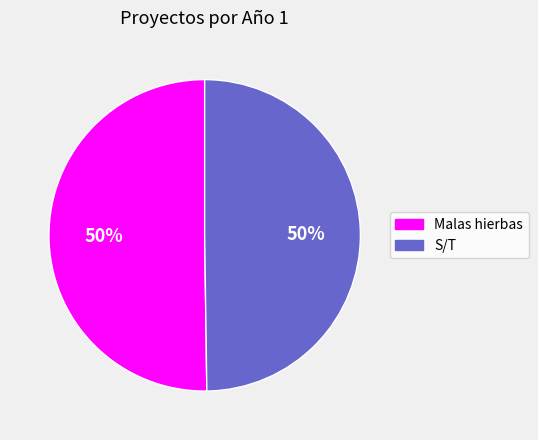

Combined, do S/T and Malas hierbas account for over 50%?

Yes